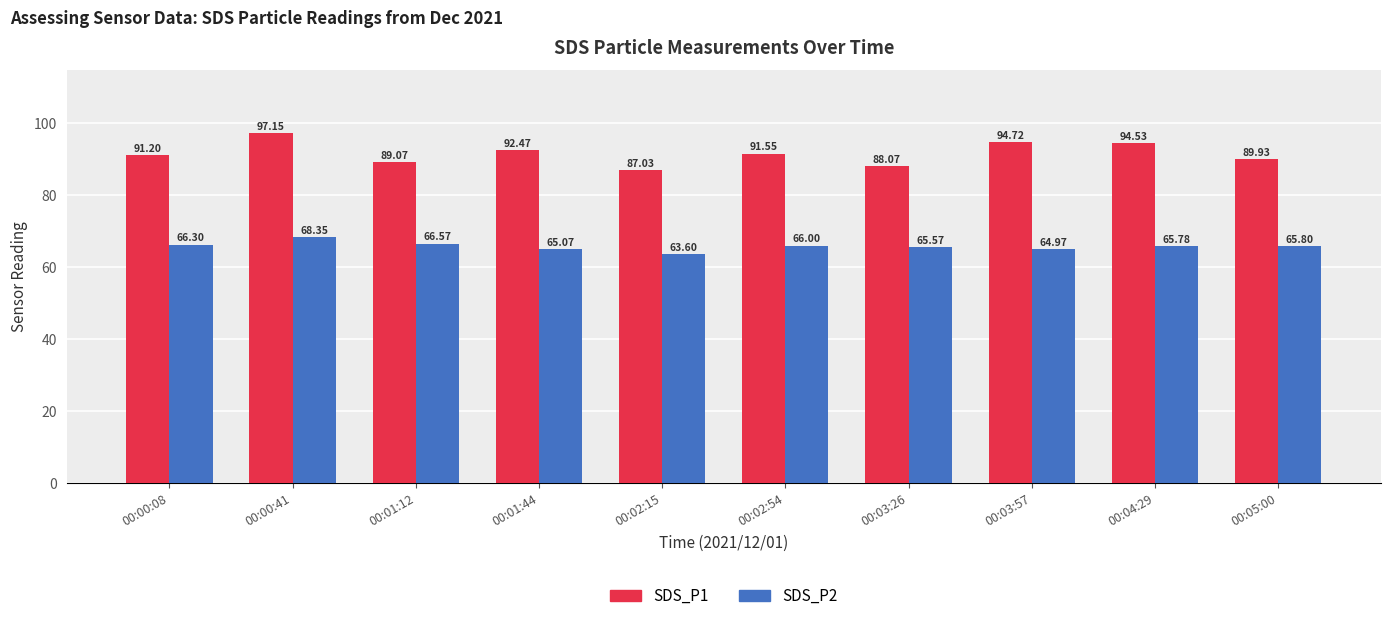

What are all the series names shown in the legend?

SDS_P1, SDS_P2